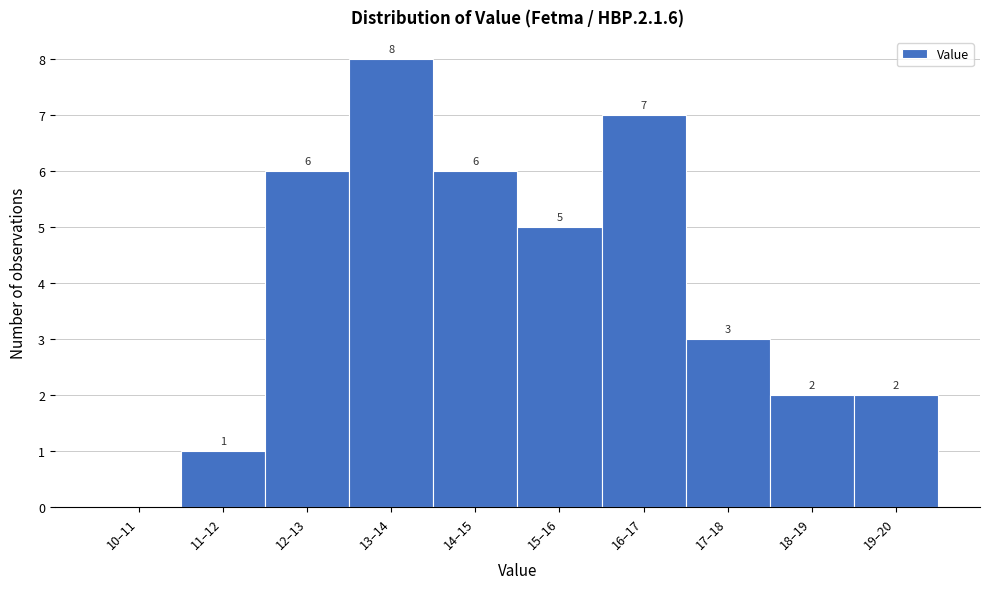

Reading left to right, extract all data points from this chart.

10–11=0	11–12=1	12–13=6	13–14=8	14–15=6	15–16=5	16–17=7	17–18=3	18–19=2	19–20=2